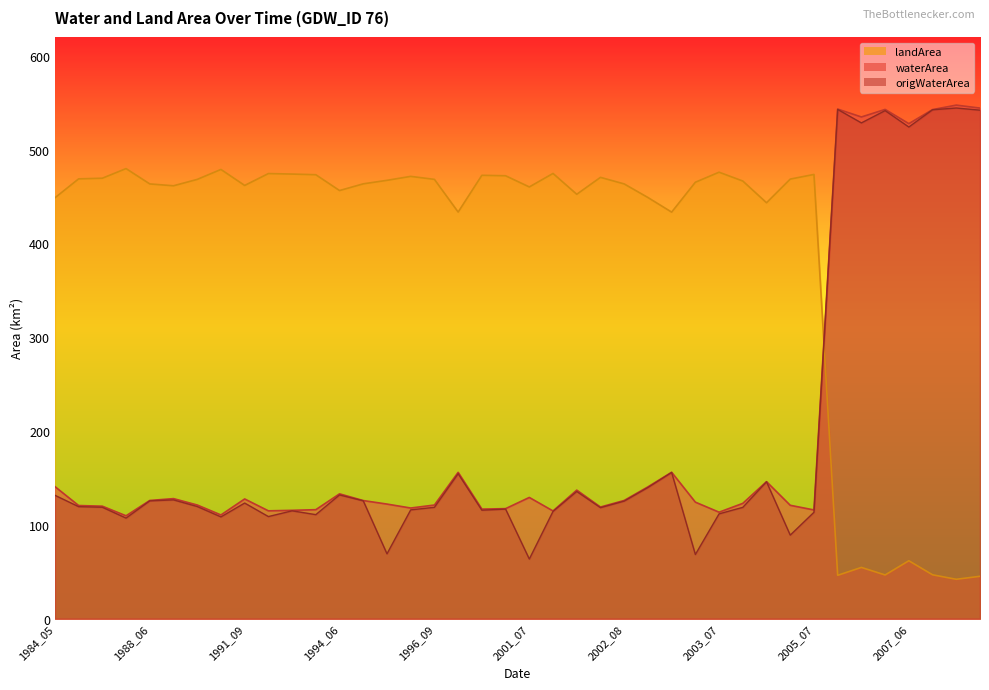

List the series in order of their peak value, lowest first.

landArea, origWaterArea, waterArea